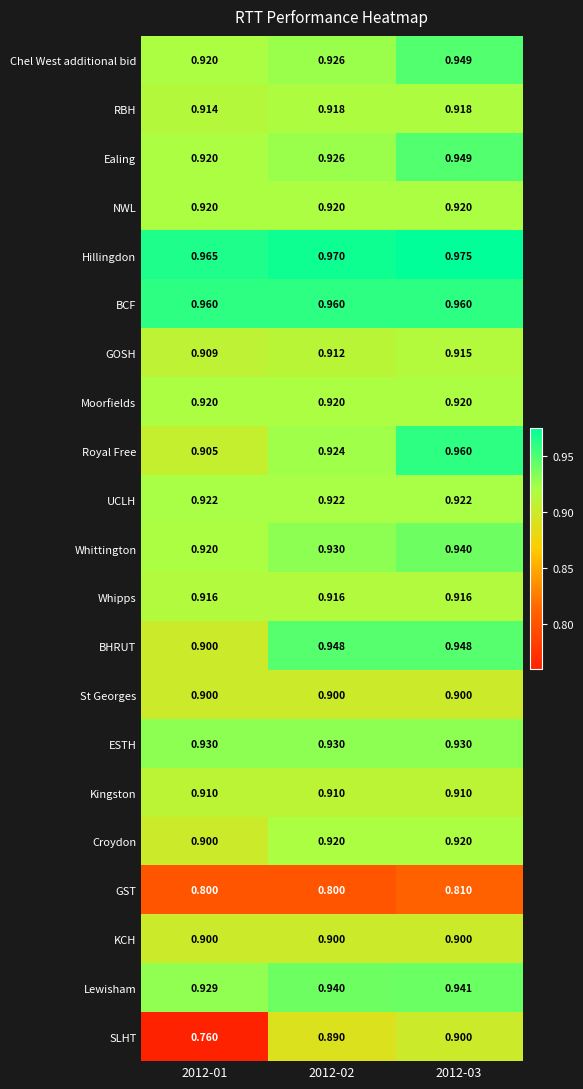

Which series has the largest range (max minus min)?

SLHT